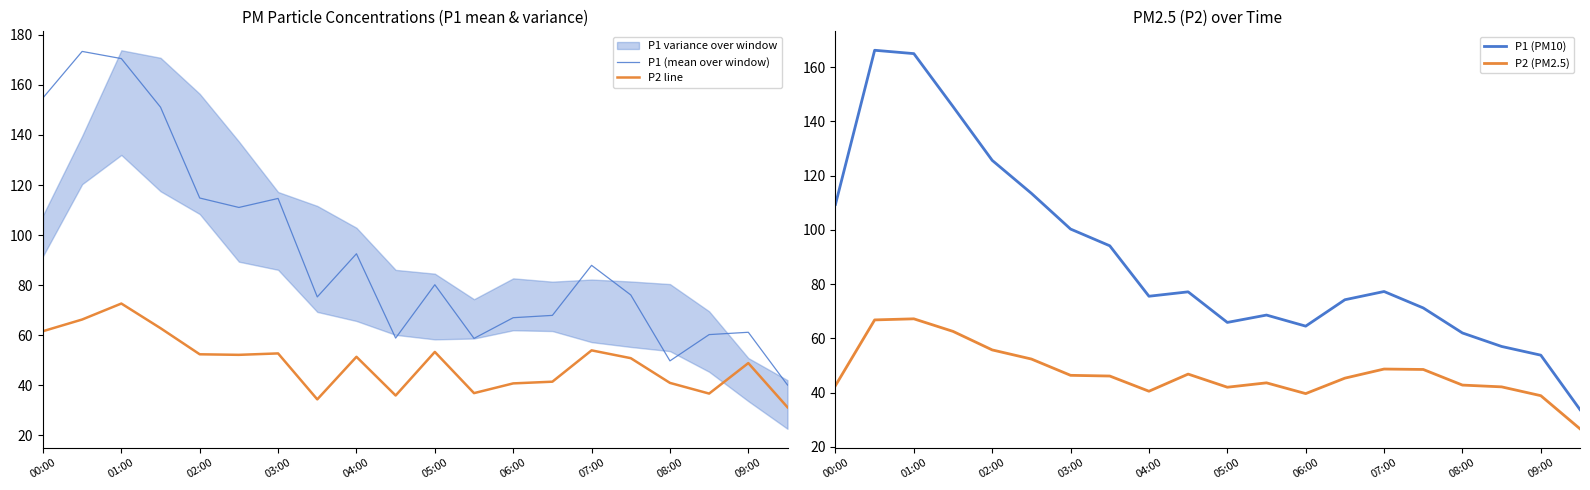

How many interior local valleys does the P2 line series have?

5